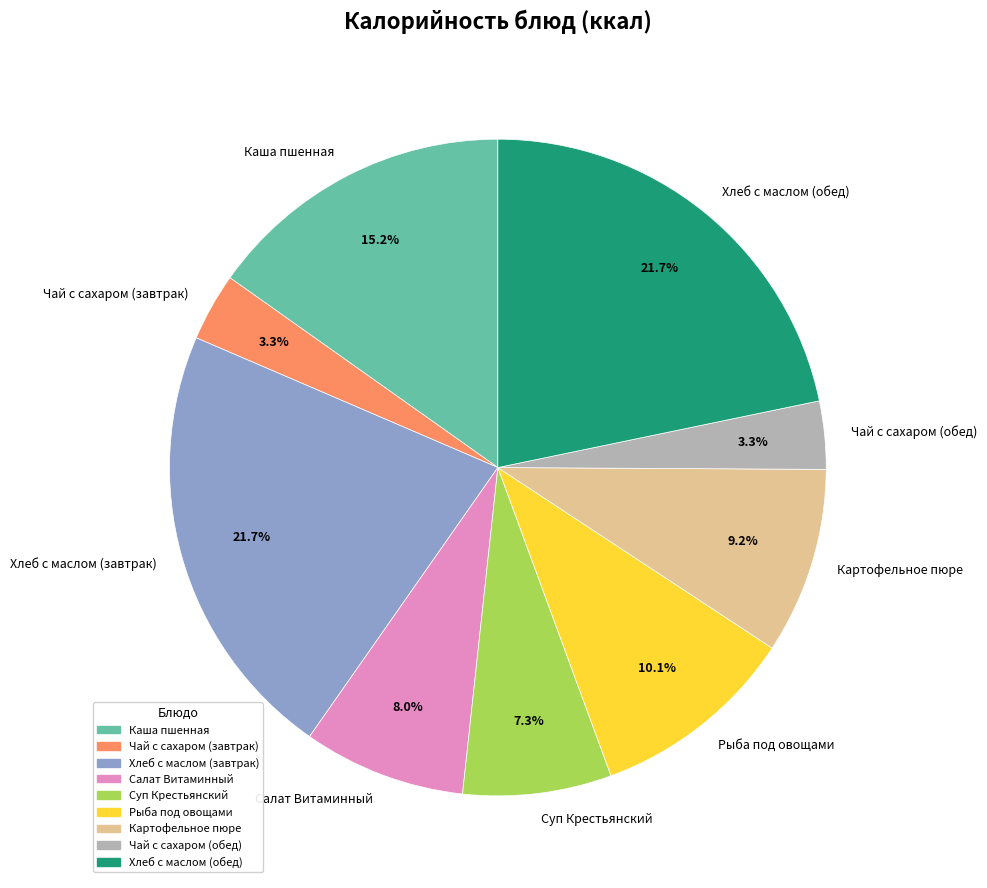

Approximately how many times larger is the value at Хлеб с маслом (завтрак) compared to Рыба под овощами?

2.1